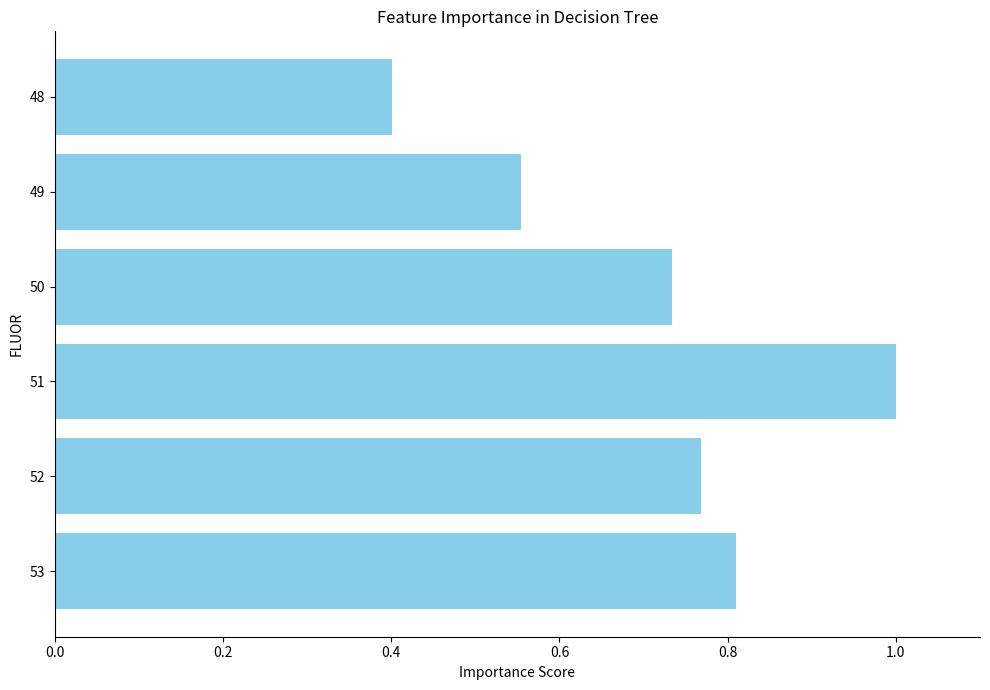

List the labels in order of value, largest first.

51, 53, 52, 50, 49, 48